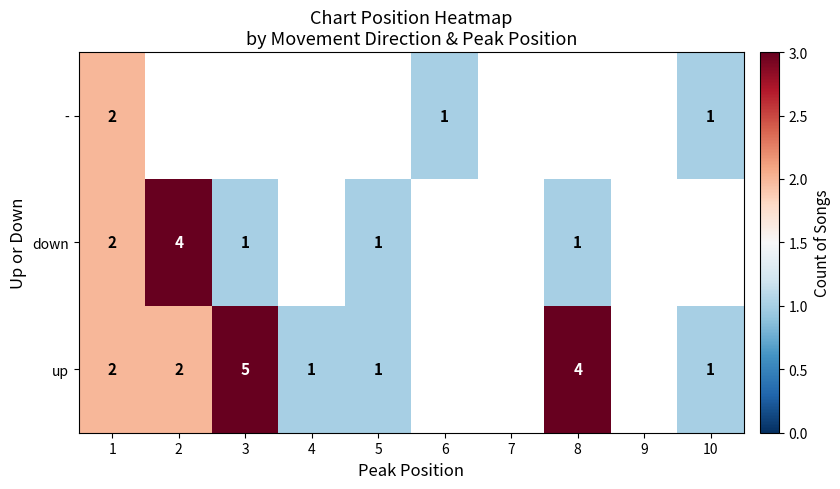

True or false: down has a value of 4 at 2.

True